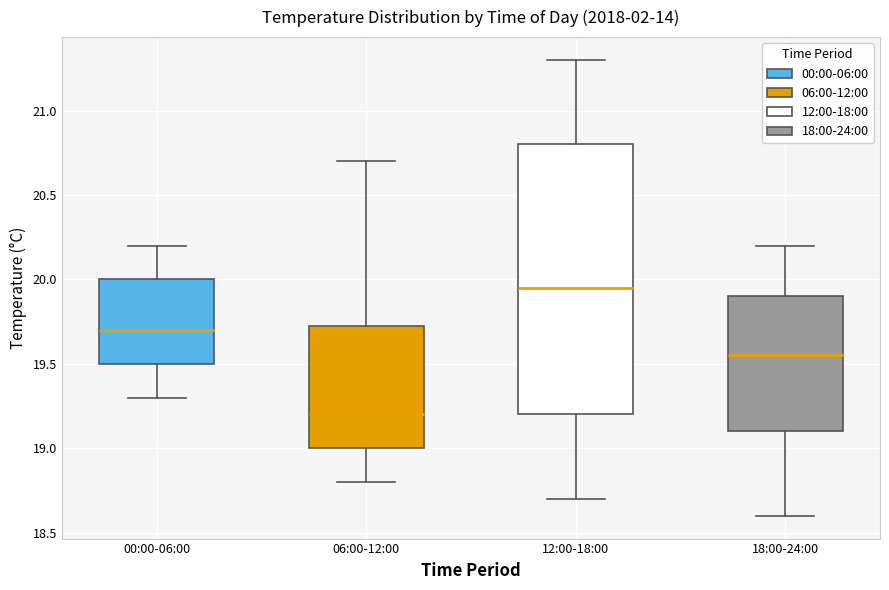

Reading left to right, read every box against the y-axis: the position of its median line, the range the box covers, and the ends of its whiskers. The values are not printed on the chart, so give them approximately, as read against the axis.

00:00-06:00: median 19.70, box 19.50 to 20.00, whiskers 19.30 to 20.20
06:00-12:00: median 19.20, box 19.00 to 19.75, whiskers 18.80 to 20.70
12:00-18:00: median 19.95, box 19.20 to 20.80, whiskers 18.70 to 21.30
18:00-24:00: median 19.55, box 19.10 to 19.90, whiskers 18.60 to 20.20